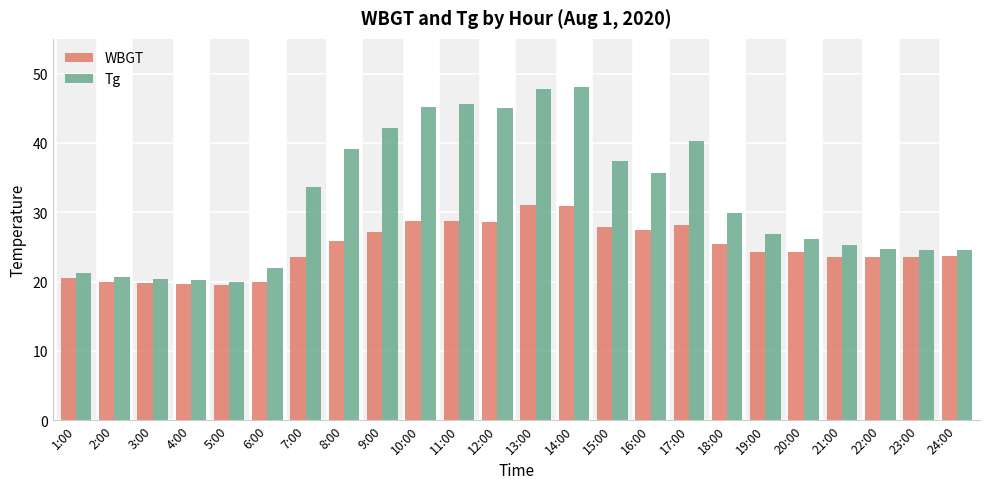

At 11:00, list the series in order from largest to smallest.

Tg, WBGT